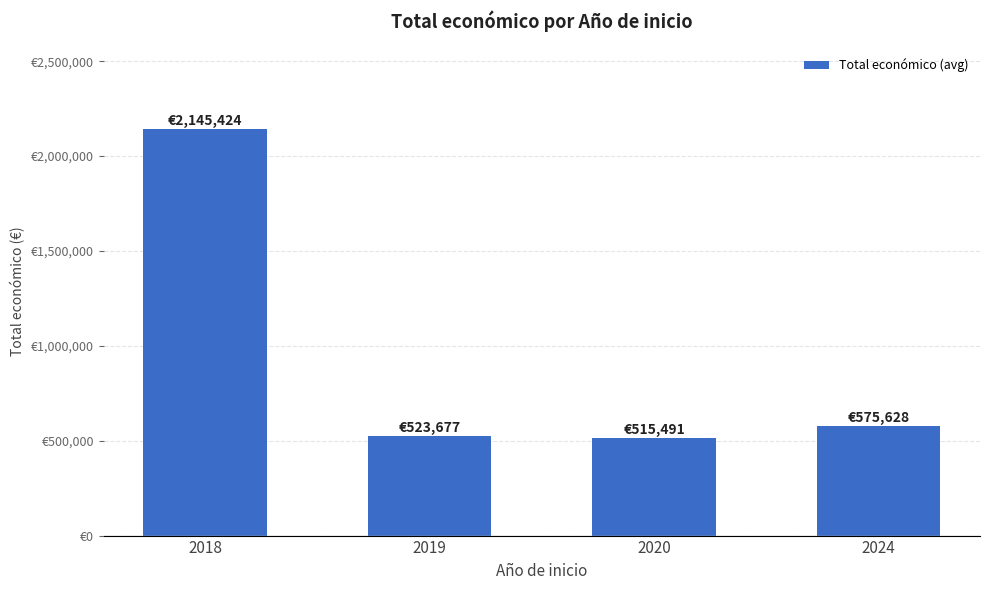

What is the value of the 4th bar from the left?

575628.3